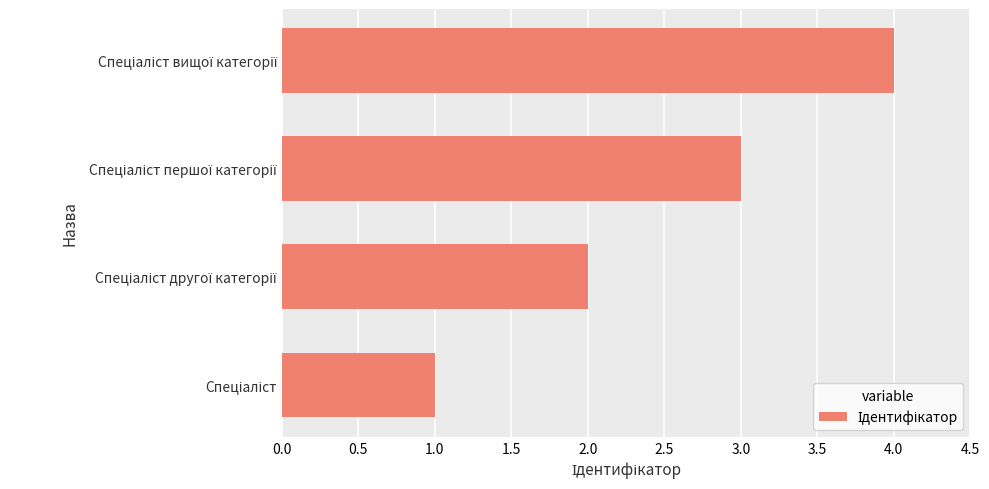

How many bars are there in total?

4